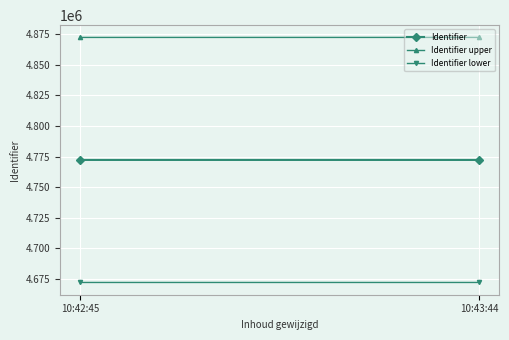

Which series has the largest total across all categories?

Identifier upper